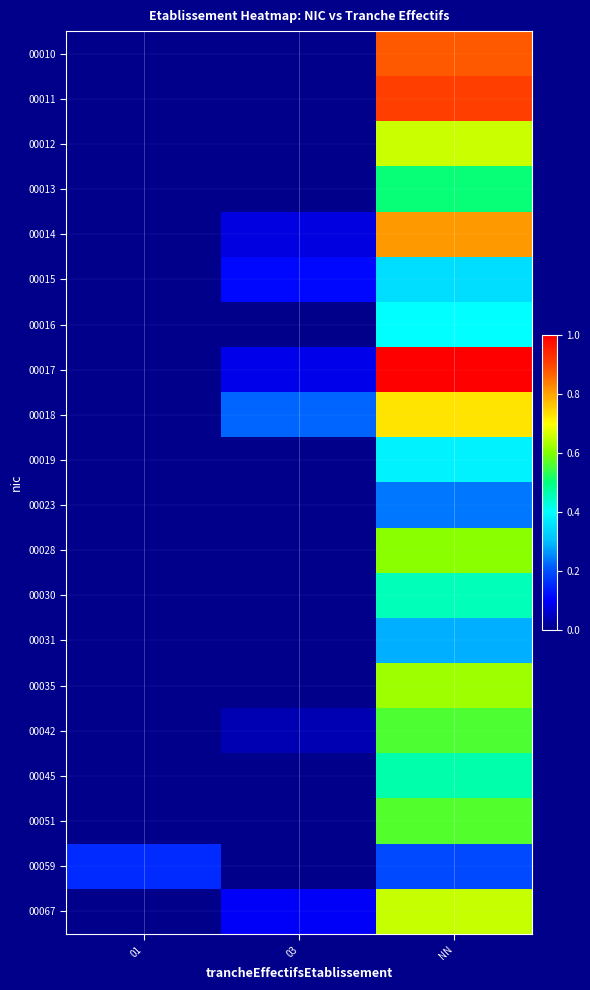

Reading right to left, transcribe all the data shown in this chart.

00010: NN=0.9	03=0.0	01=0.0
00011: NN=0.9	03=0.0	01=0.0
00012: NN=0.7	03=0.0	01=0.0
00013: NN=0.5	03=0.0	01=0.0
00014: NN=0.8	03=0.1	01=0.0
00015: NN=0.3	03=0.1	01=0.0
00016: NN=0.4	03=0.0	01=0.0
00017: NN=1.0	03=0.1	01=0.0
00018: NN=0.7	03=0.2	01=0.0
00019: NN=0.4	03=0.0	01=0.0
00023: NN=0.2	03=0.0	01=0.0
00028: NN=0.6	03=0.0	01=0.0
00030: NN=0.5	03=0.0	01=0.0
00031: NN=0.3	03=0.0	01=0.0
00035: NN=0.6	03=0.0	01=0.0
00042: NN=0.6	03=0.0	01=0.0
00045: NN=0.5	03=0.0	01=0.0
00051: NN=0.6	03=0.0	01=0.0
00059: NN=0.2	03=0.0	01=0.2
00067: NN=0.7	03=0.1	01=0.0